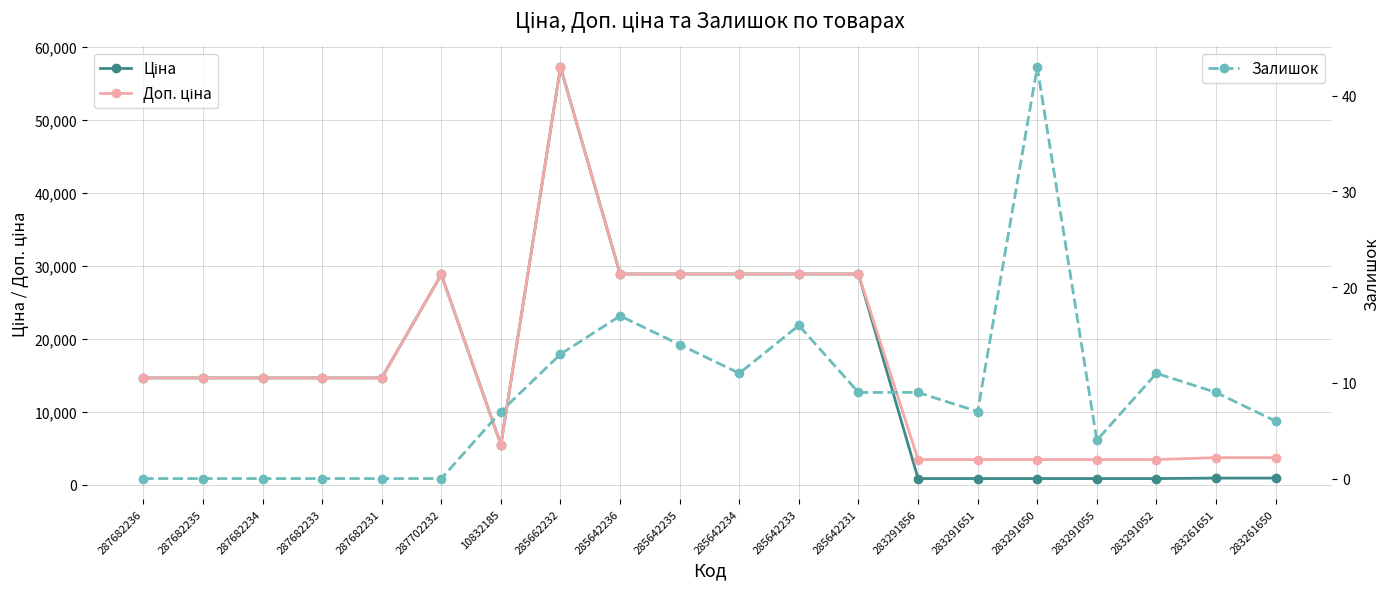

In Залишок, how many points are lower than both neighbors (excluding endpoints)?

3